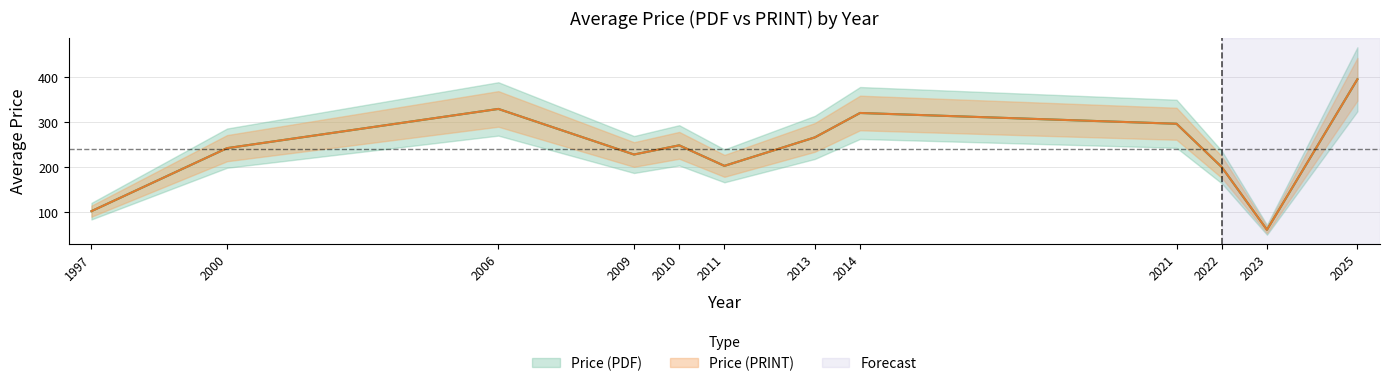

True or false: Price (PDF) and Price (PRINT) intersect in this chart.

False